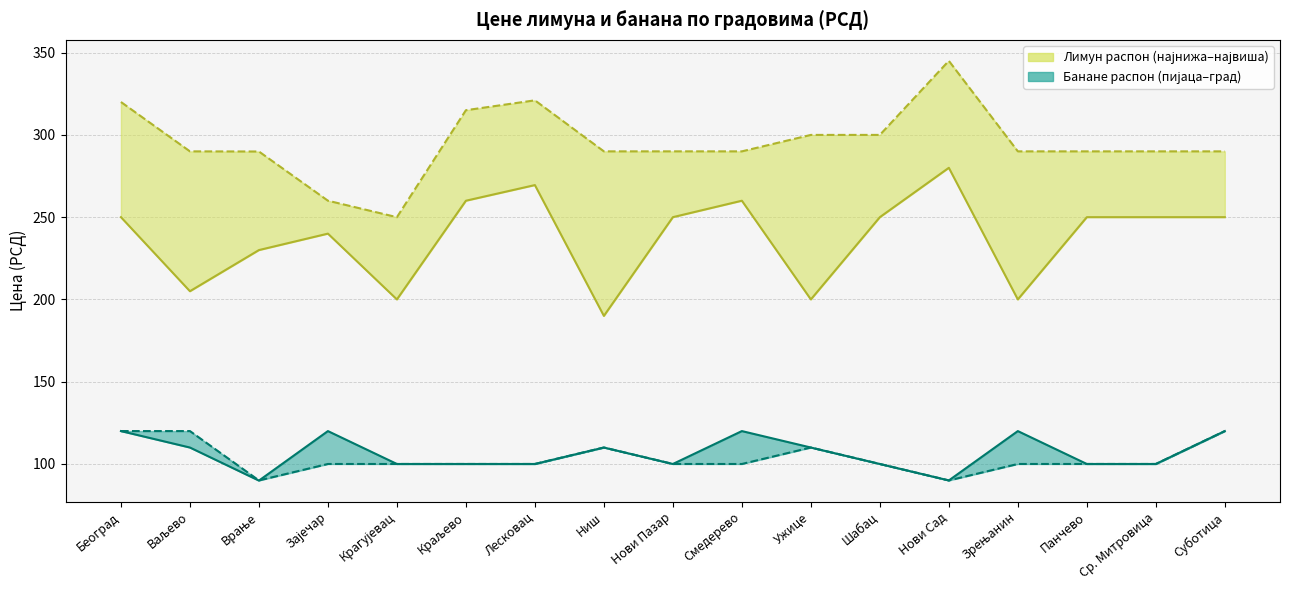

What is the difference between the second highest and second lowest values in the Банане у граду series?

30.0